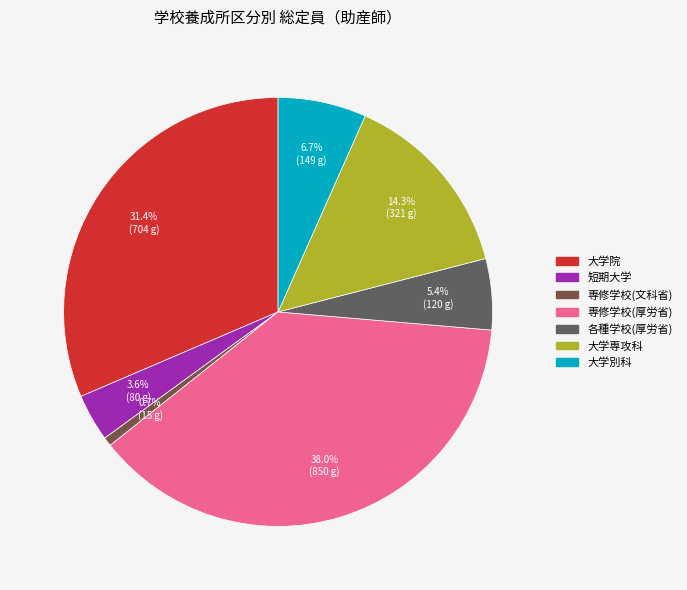

Count the number of slices in the pie.

7